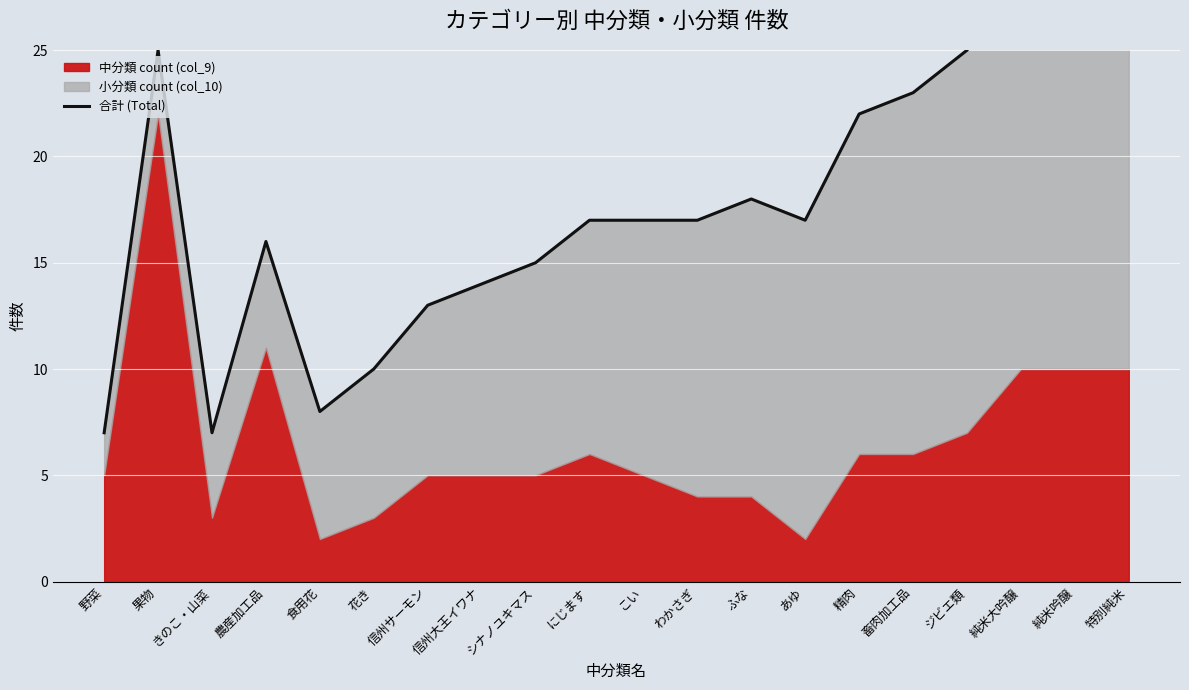

How many lines are shown in the chart?

1